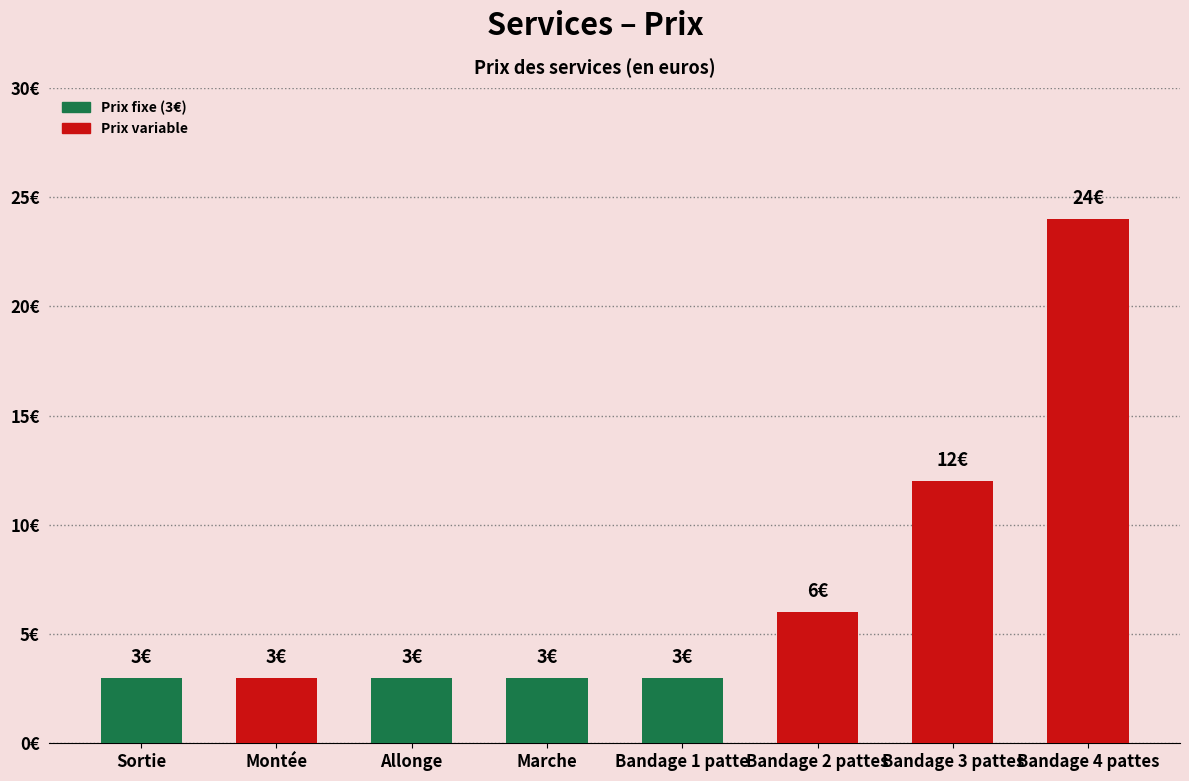

Are the bars horizontal?

No